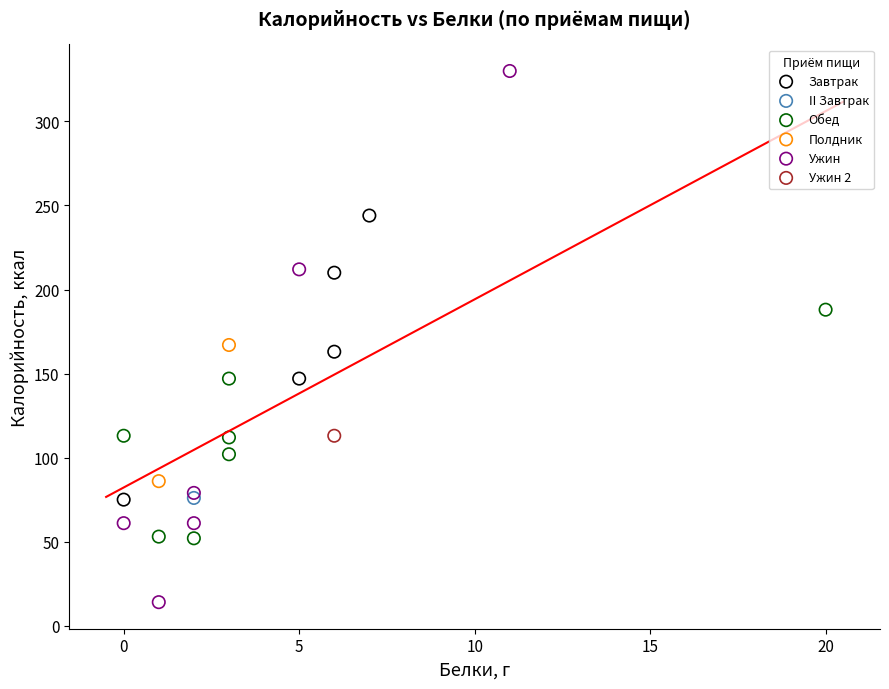

What are all the series names shown in the legend?

Завтрак, II Завтрак, Обед, Полдник, Ужин, Ужин 2